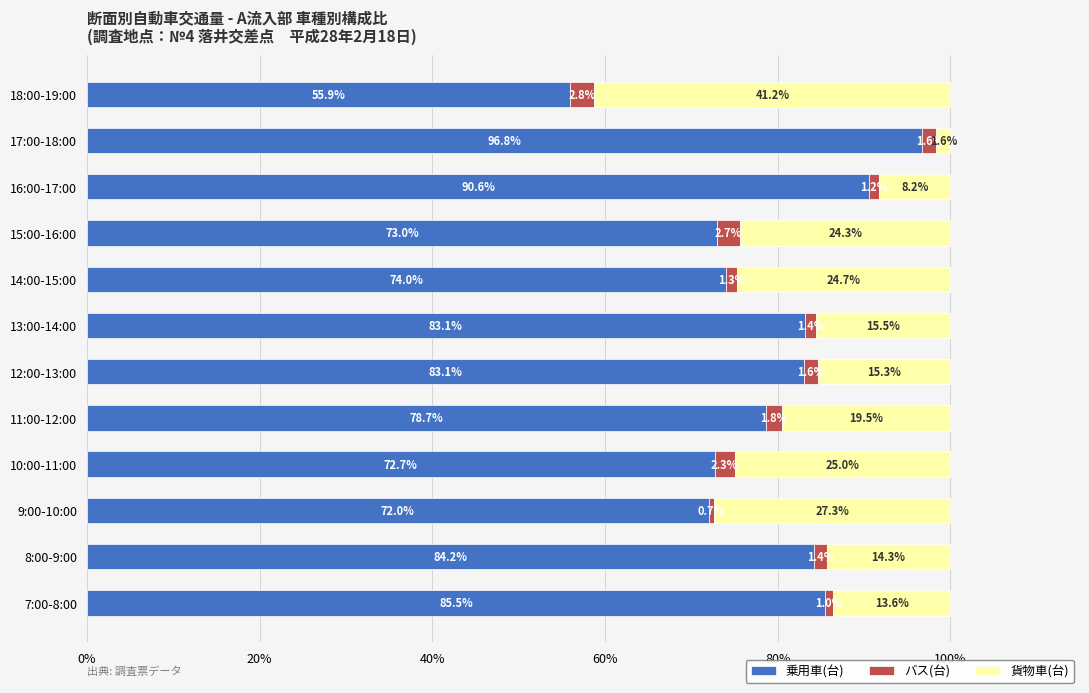

The value of 乗用車(台) at 12:00-13:00 is 83.1. True or false?

True